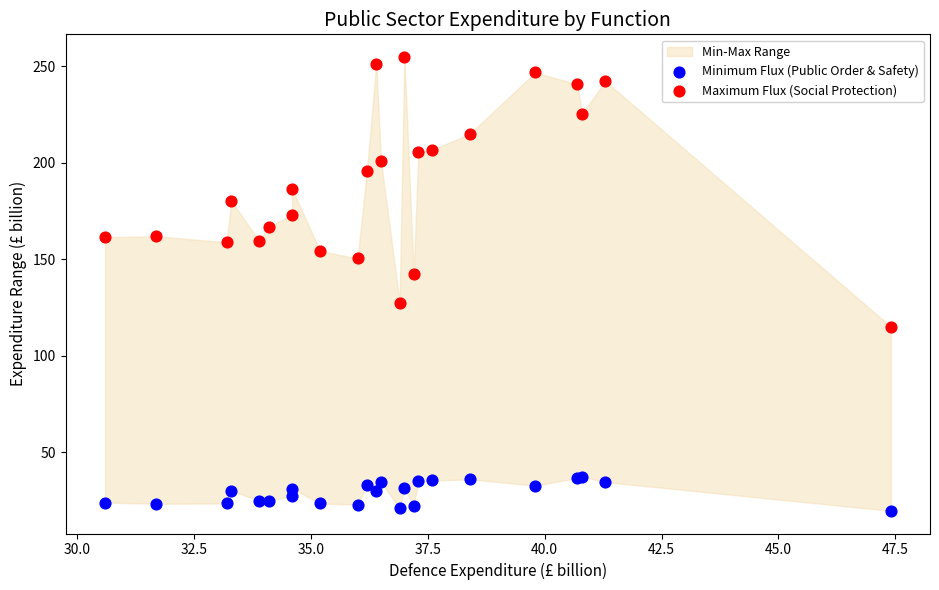

Which series reaches the maximum Y coordinate?

Maximum Flux (Social Protection)